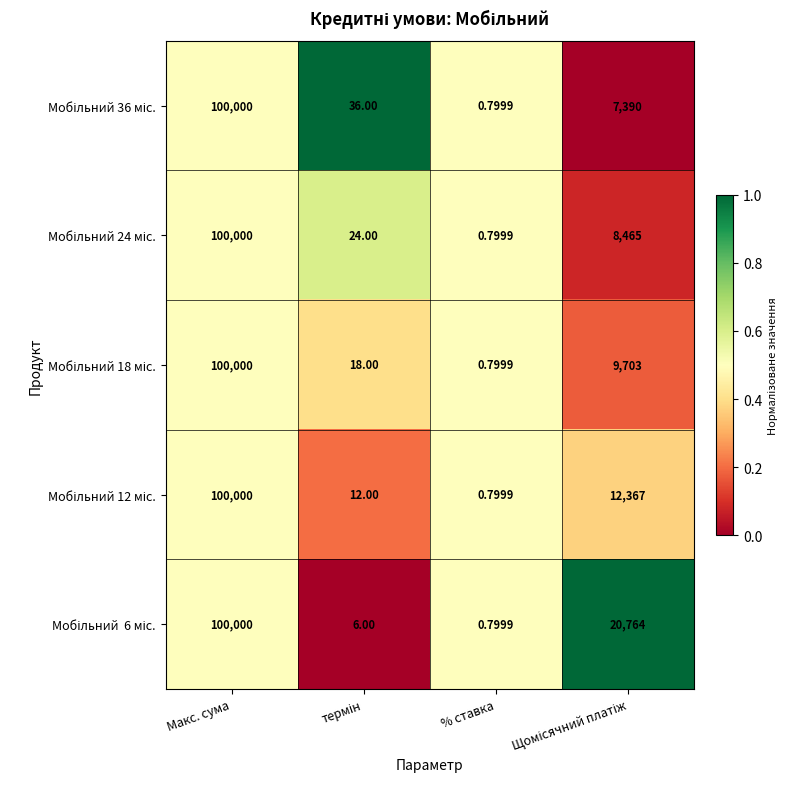

Which category has the highest value across all series?

Макс. сума